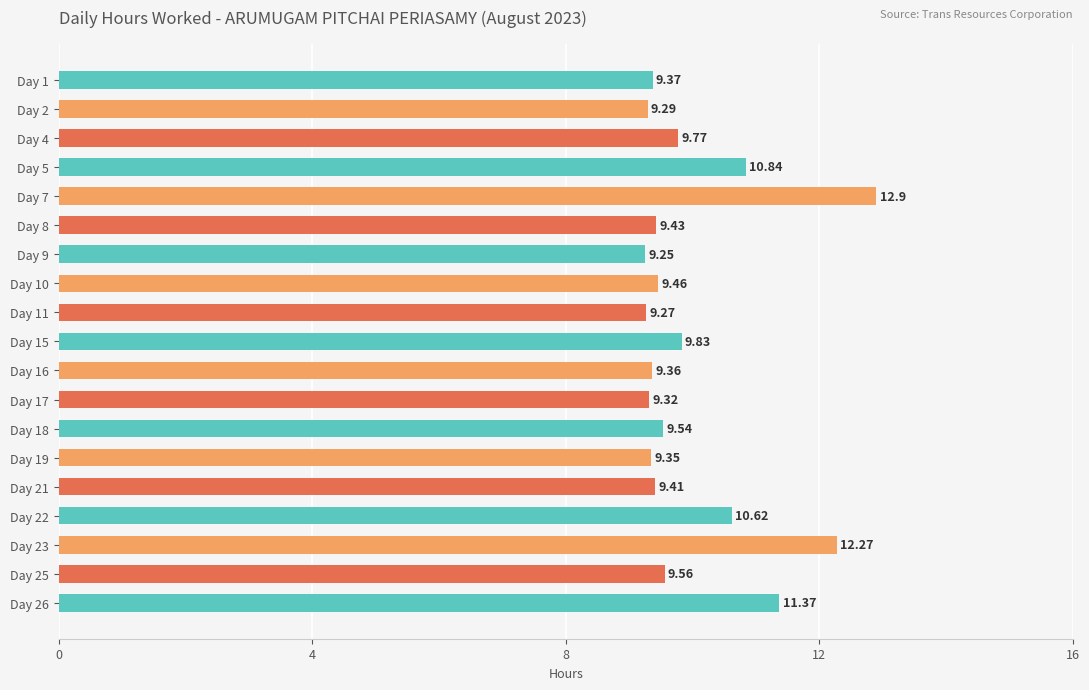

Approximately how many times larger is the value at Day 15 compared to Day 5?

0.9